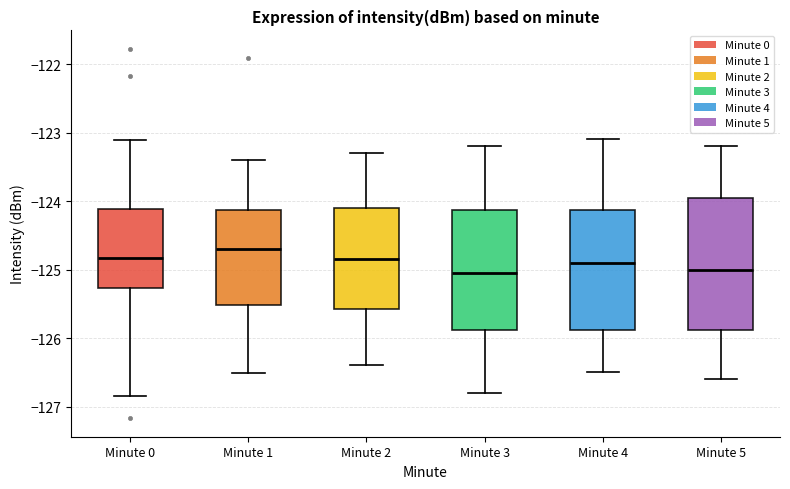

Where does the median line of the box for Minute 2 sit on the y-axis? The values are not printed on the chart, so give them approximately, as read against the axis.

-124.8